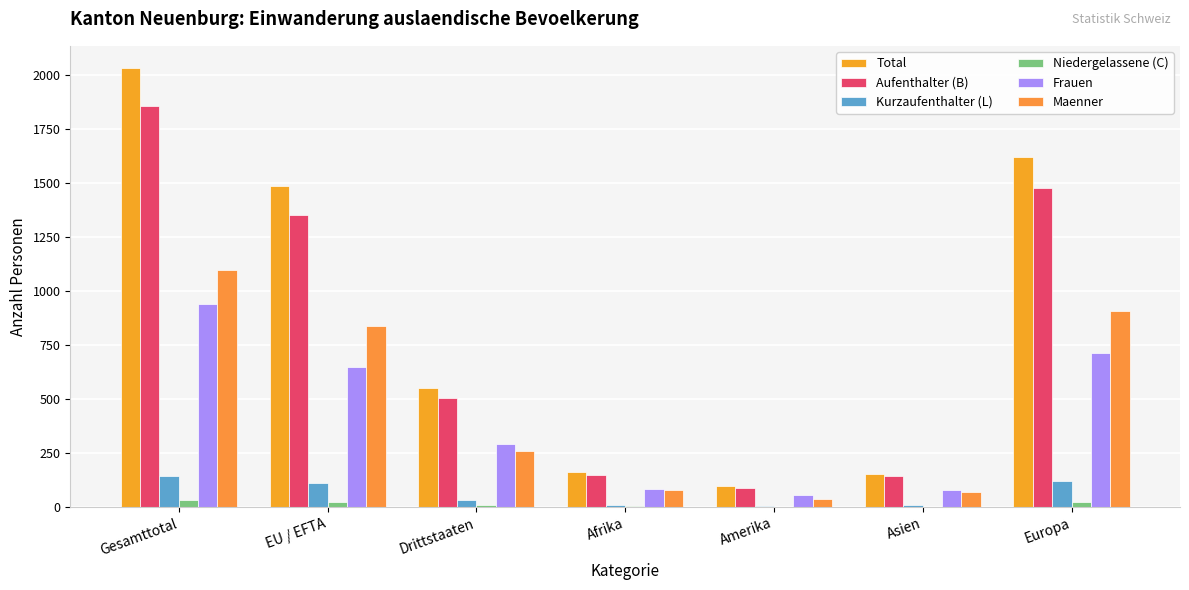

How many categories are shown in the chart?

7